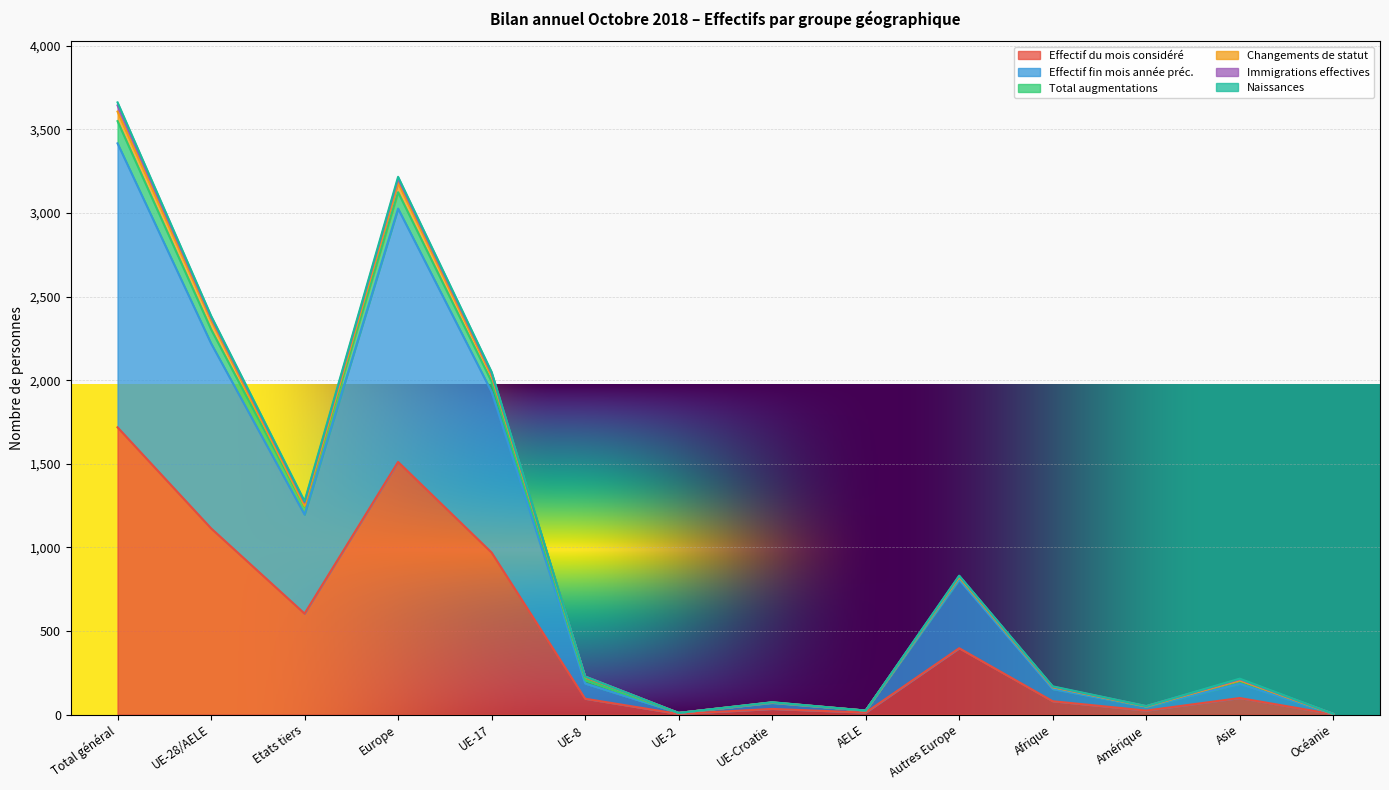

What is the label of the 10th point from the left?

Autres Europe